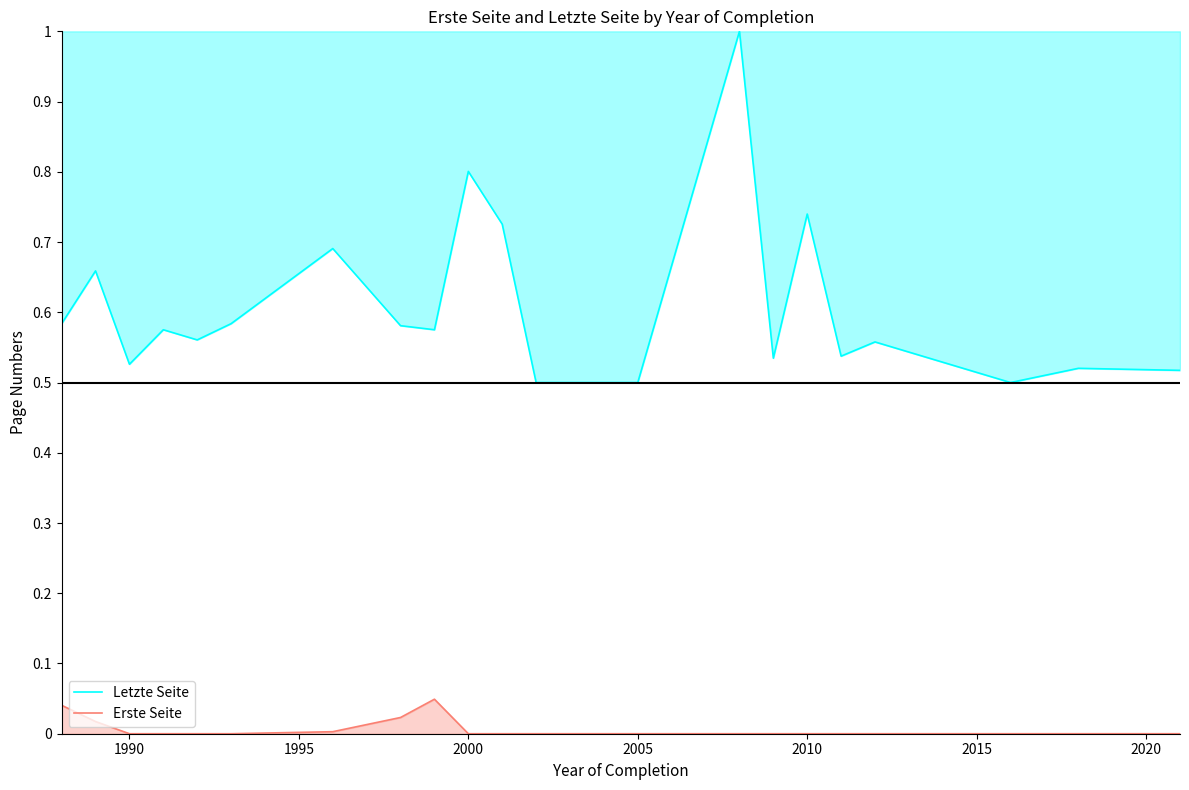

True or false: Erste Seite and Letzte Seite cross at least once.

False